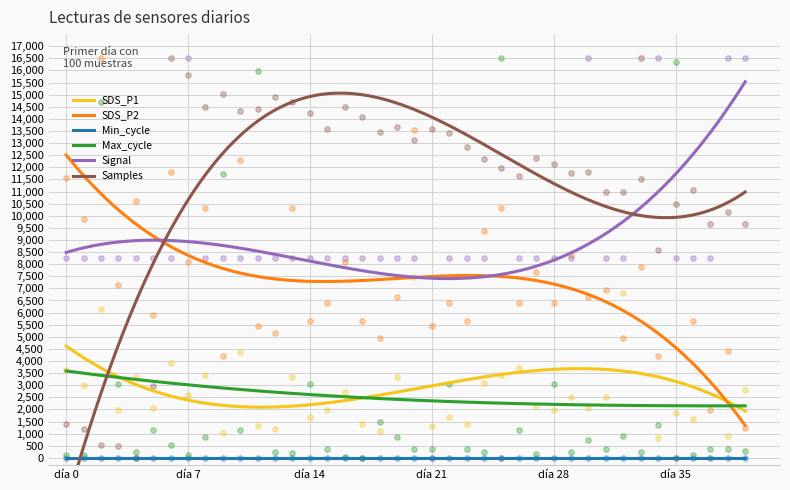

What is the total value across all series at 39?

30475.1